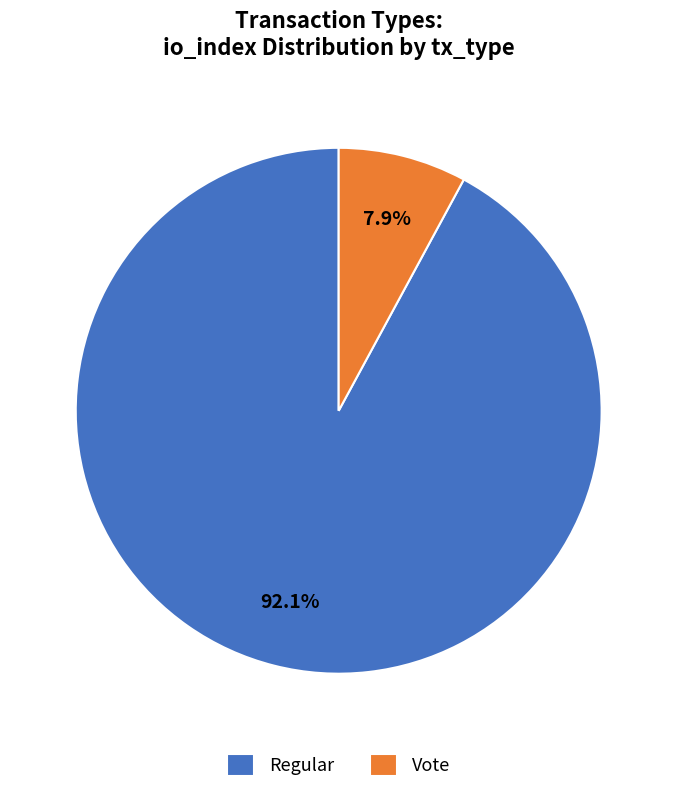

Which slice is the smallest?

Vote